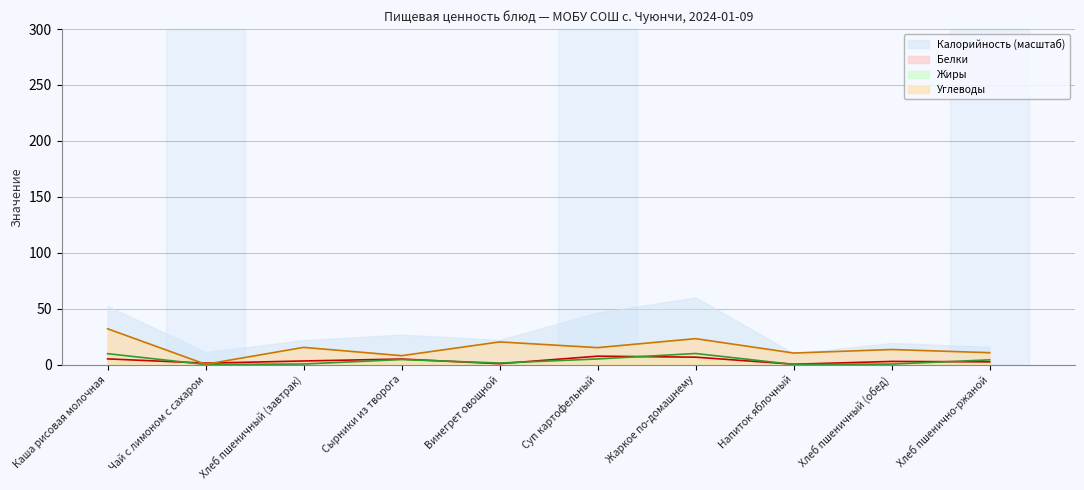

True or false: Белки has a value of 7.8 at Сырники из творога.

False